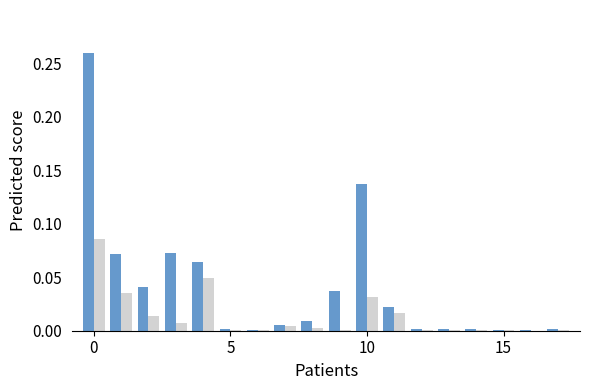

Are the bars grouped side by side (vs. stacked)?

Yes